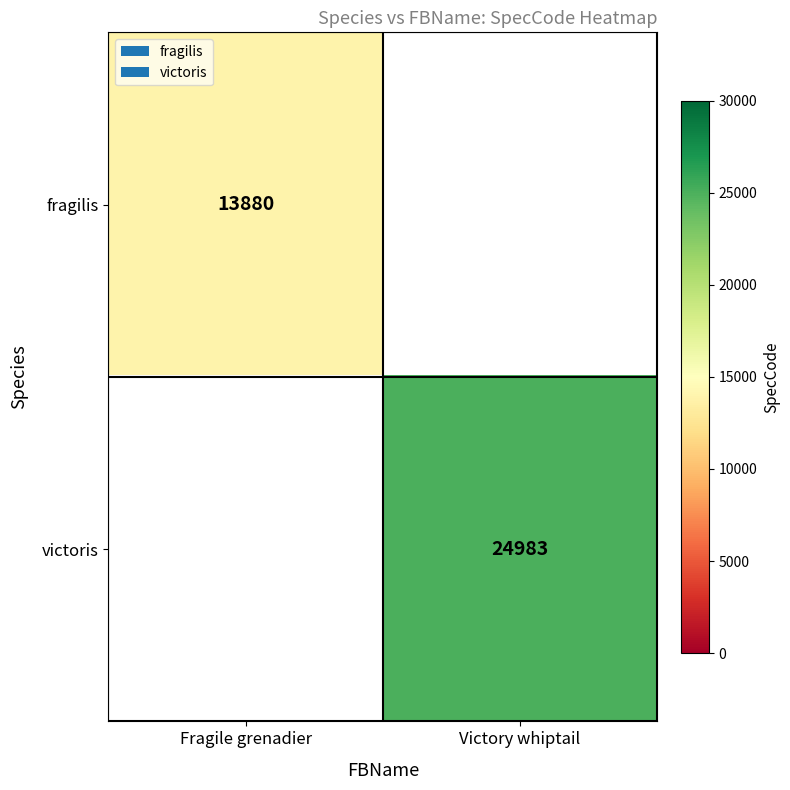

True or false: fragilis has a value of 19464 at Fragile grenadier.

False